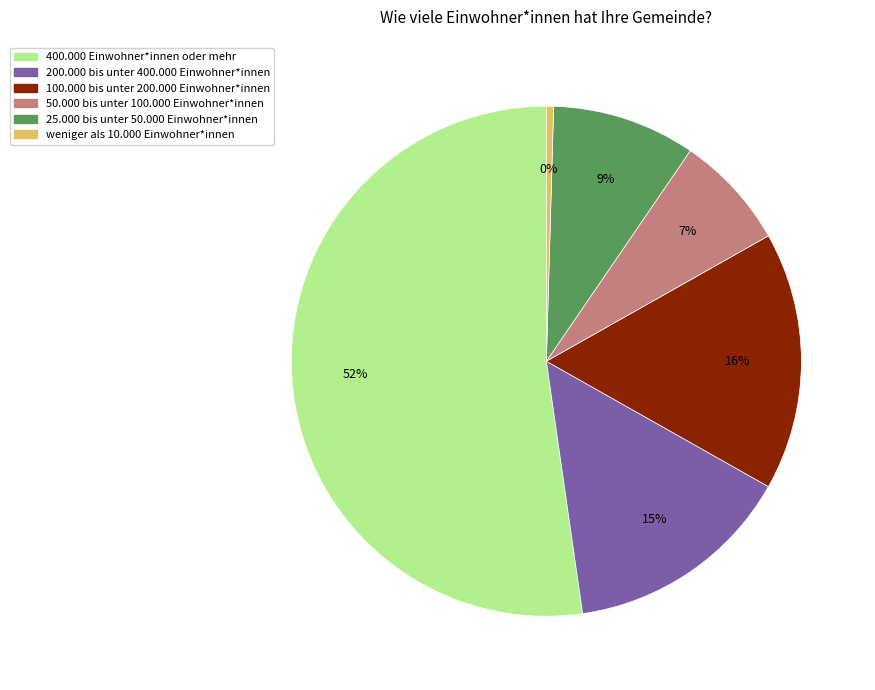

Does 200.000 bis unter 400.000 Einwohner*innen account for over 50% of the chart?

No